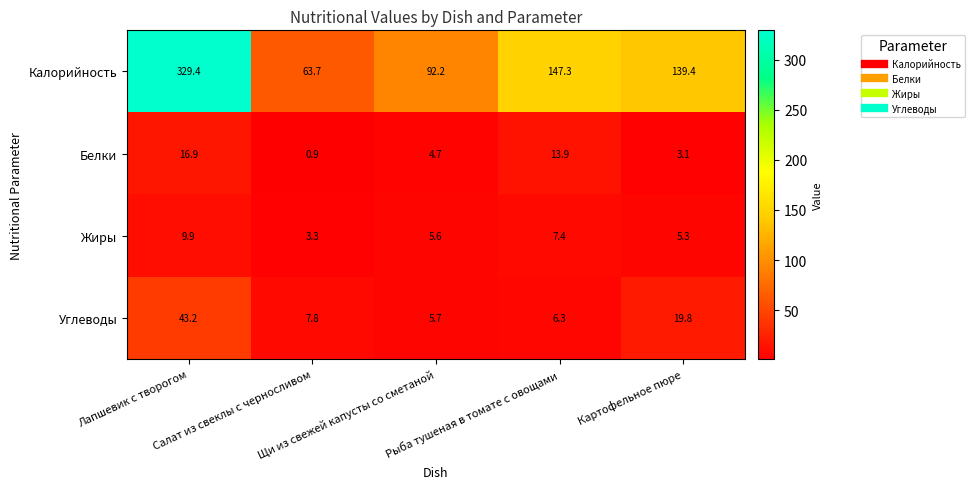

What is the difference between the maximum and minimum values in the Калорийность series?

265.7